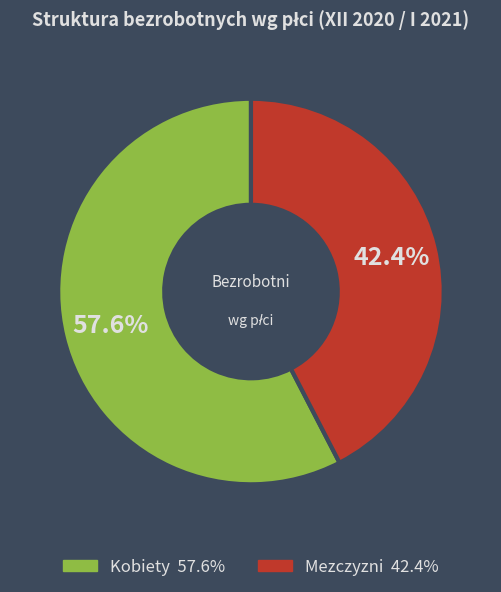

Is there any slice that represents more than half of the pie?

Yes